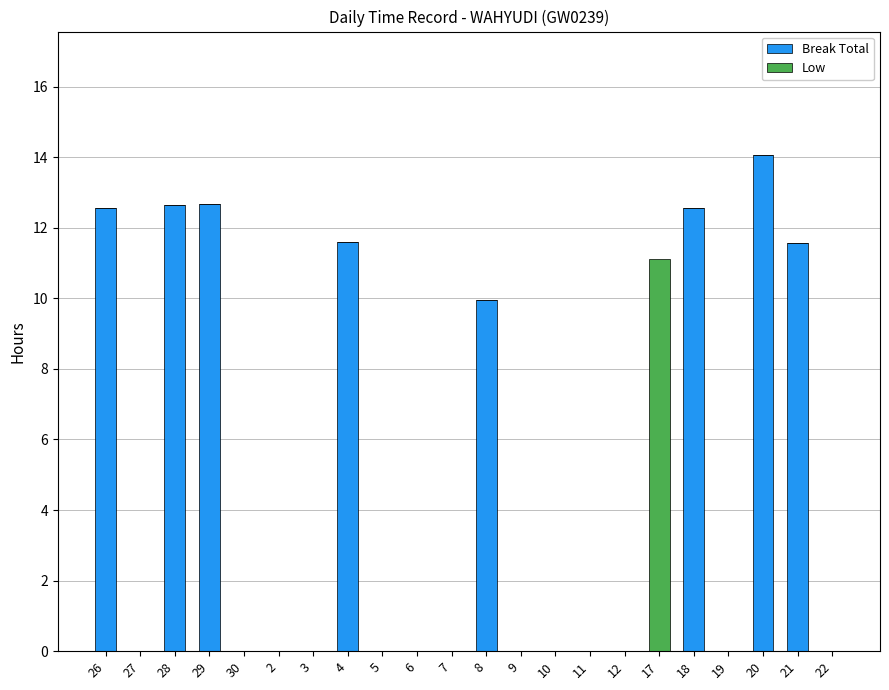

What is the sum of all Break Total values?

97.7